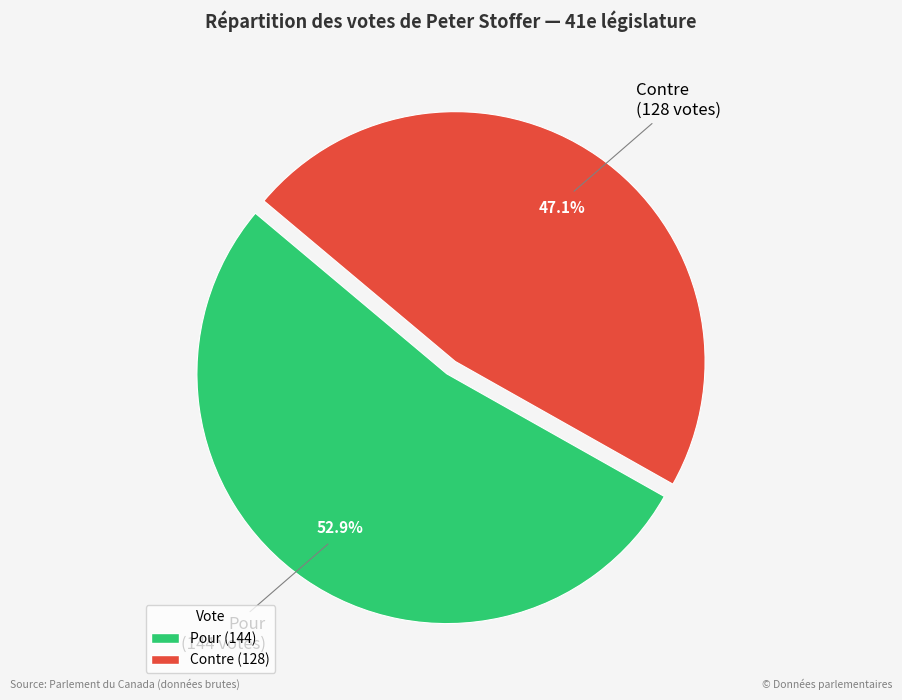

What is the largest slice in the pie chart?

Pour